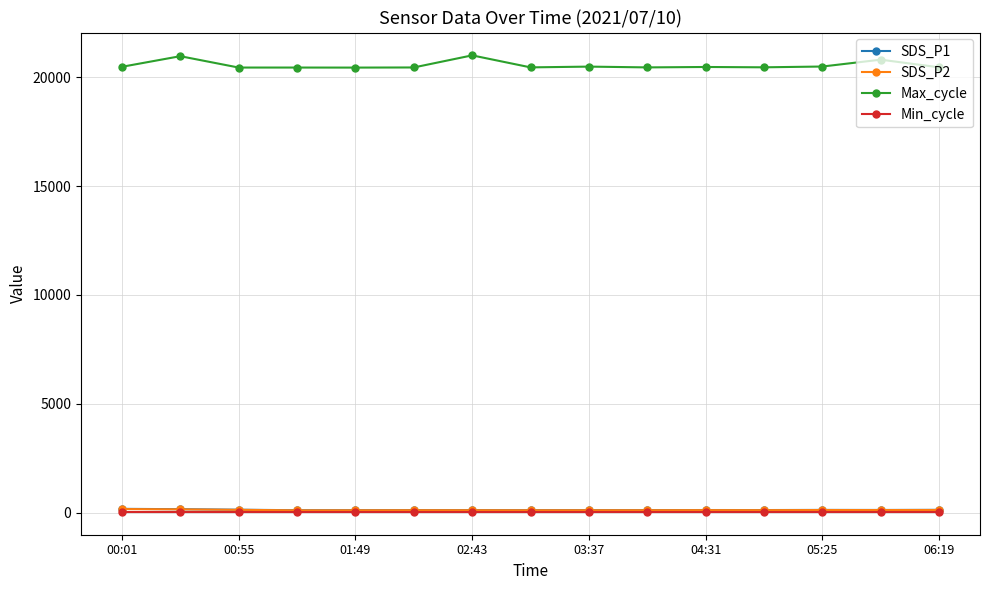

True or false: SDS_P1 has more than 0 interior local peaks.

True